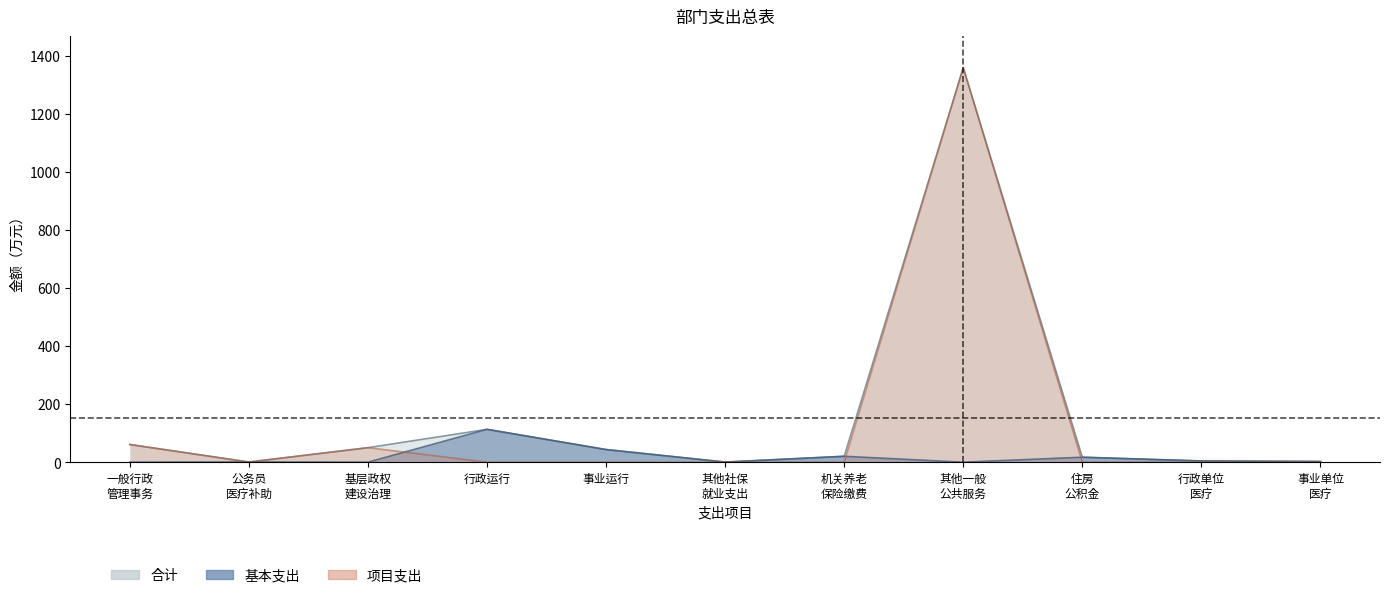

Is it true that 合计 equals 20.3 at 机关养老 保险缴费?

True